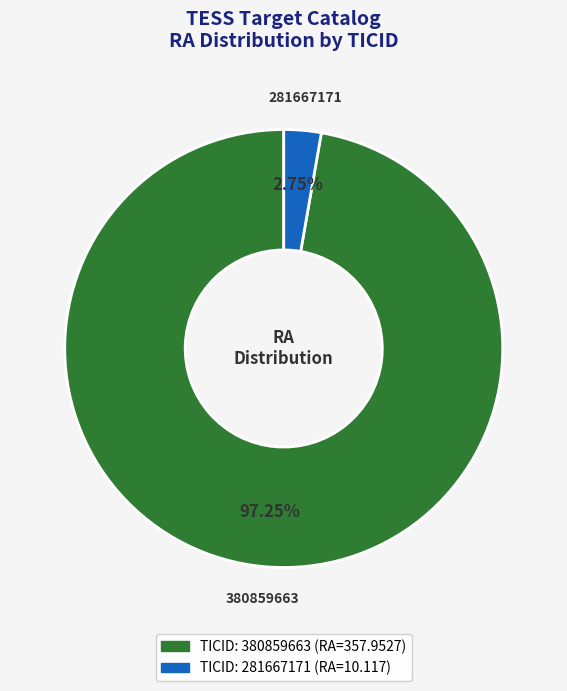

Does any single category account for the majority?

Yes